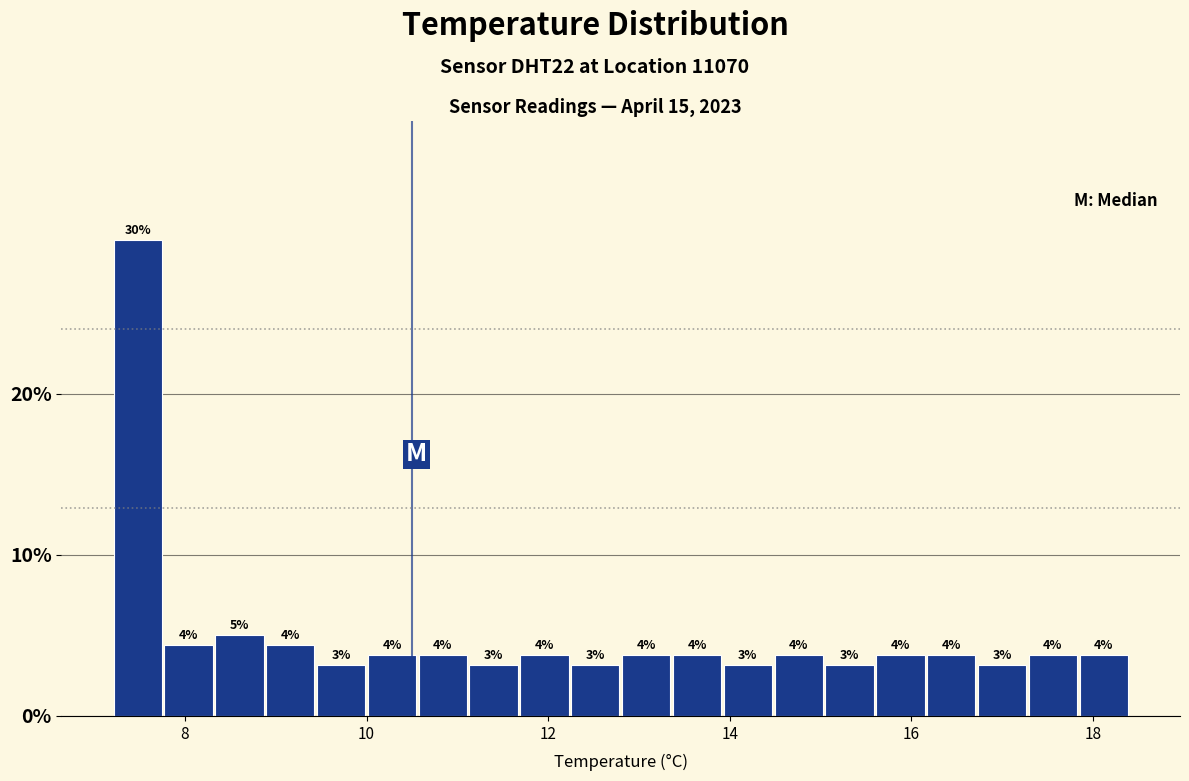

Read against the x-axis, roughly where is the centre of the tallest bar?

7.4